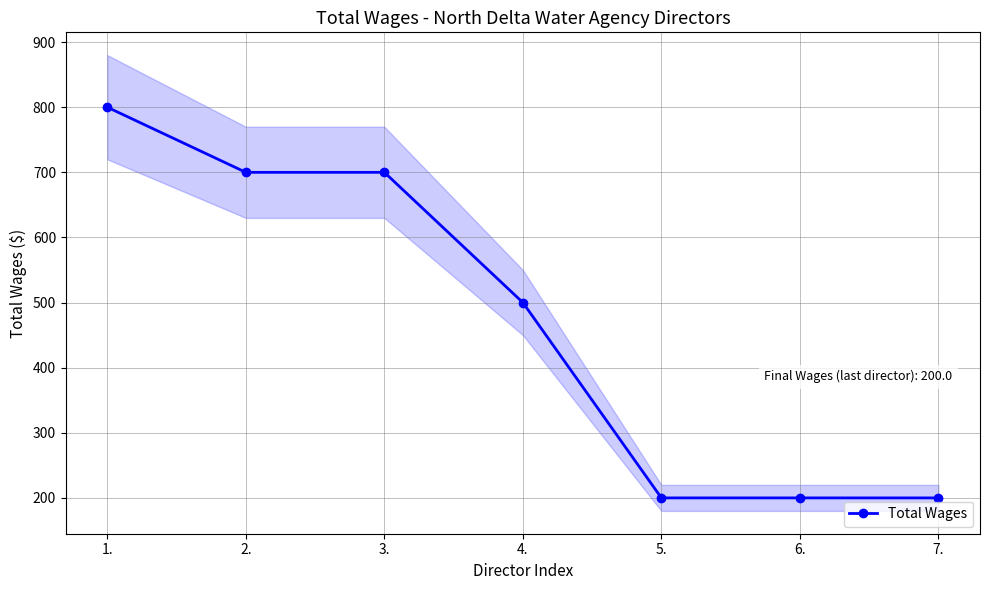

List the labels in order of value, smallest first.

5., 6., 7., 4., 2., 3., 1.